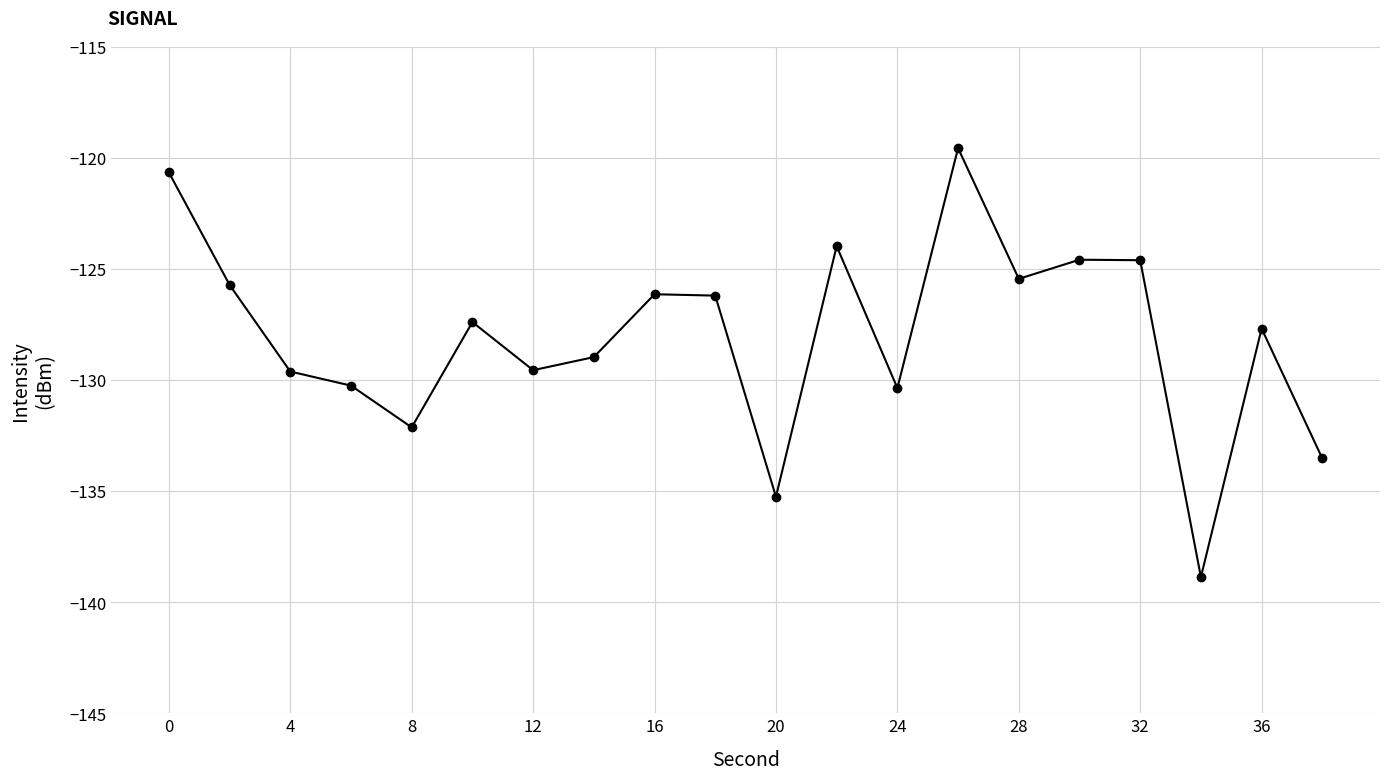

How many values are below -127?

11